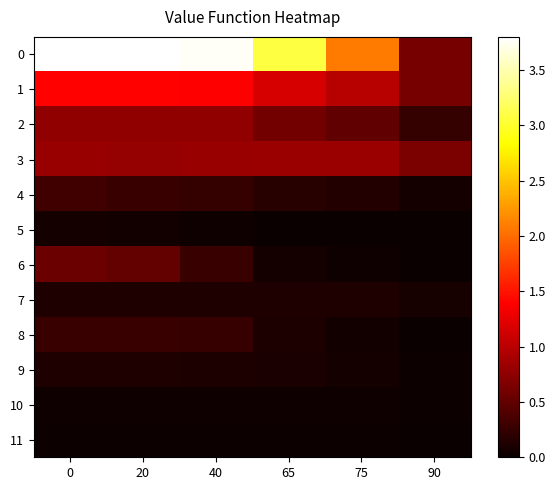

Reading right to left, list all the values displayed in this chart.

row_0: 90=0.6	75=2.1	65=3.1	40=3.8	20=3.8	0=3.8
row_1: 90=0.6	75=1.0	65=1.2	40=1.4	20=1.4	0=1.4
row_2: 90=0.2	75=0.5	65=0.6	40=0.8	20=0.8	0=0.8
row_3: 90=0.6	75=0.8	65=0.8	40=0.8	20=0.8	0=0.8
row_4: 90=0.1	75=0.1	65=0.2	40=0.2	20=0.3	0=0.3
row_5: 90=0.0	75=0.0	65=0.0	40=0.0	20=0.1	0=0.1
row_6: 90=0.0	75=0.0	65=0.1	40=0.3	20=0.5	0=0.6
row_7: 90=0.1	75=0.1	65=0.1	40=0.1	20=0.1	0=0.1
row_8: 90=0.0	75=0.1	65=0.1	40=0.3	20=0.3	0=0.3
row_9: 90=0.0	75=0.1	65=0.1	40=0.1	20=0.1	0=0.1
row_10: 90=0.0	75=0.0	65=0.0	40=0.0	20=0.0	0=0.0
row_11: 90=0.0	75=0.0	65=0.0	40=0.0	20=0.0	0=0.0